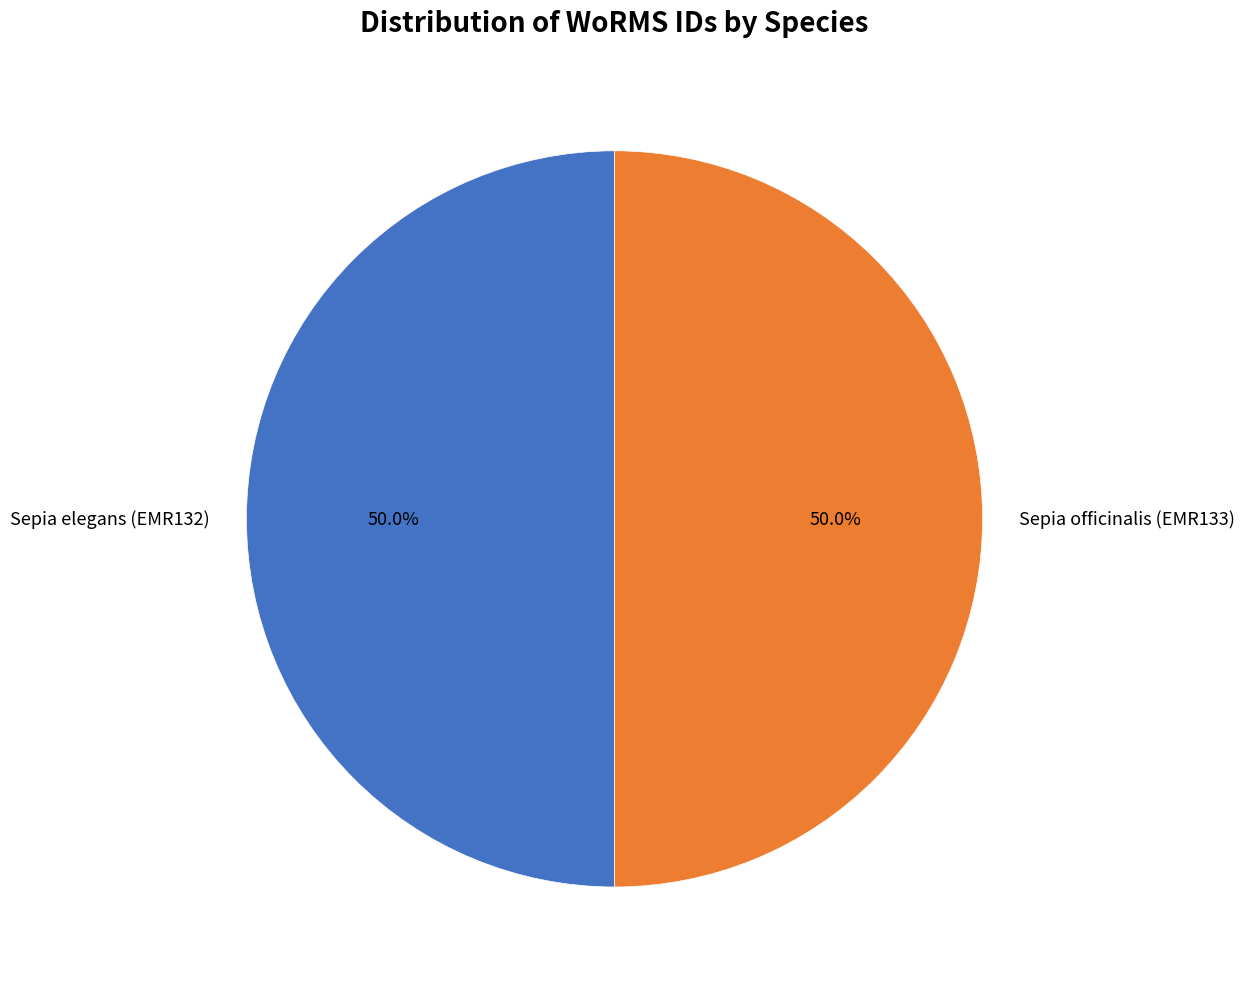

What is the ratio of the value at Sepia officinalis (EMR133) to the value at Sepia elegans (EMR132)?

1.0